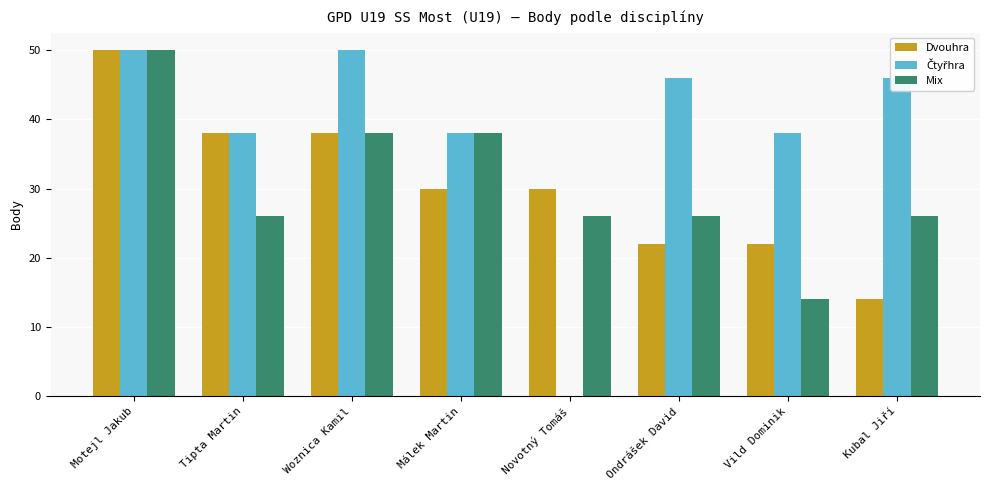

What is the greatest value displayed?

50